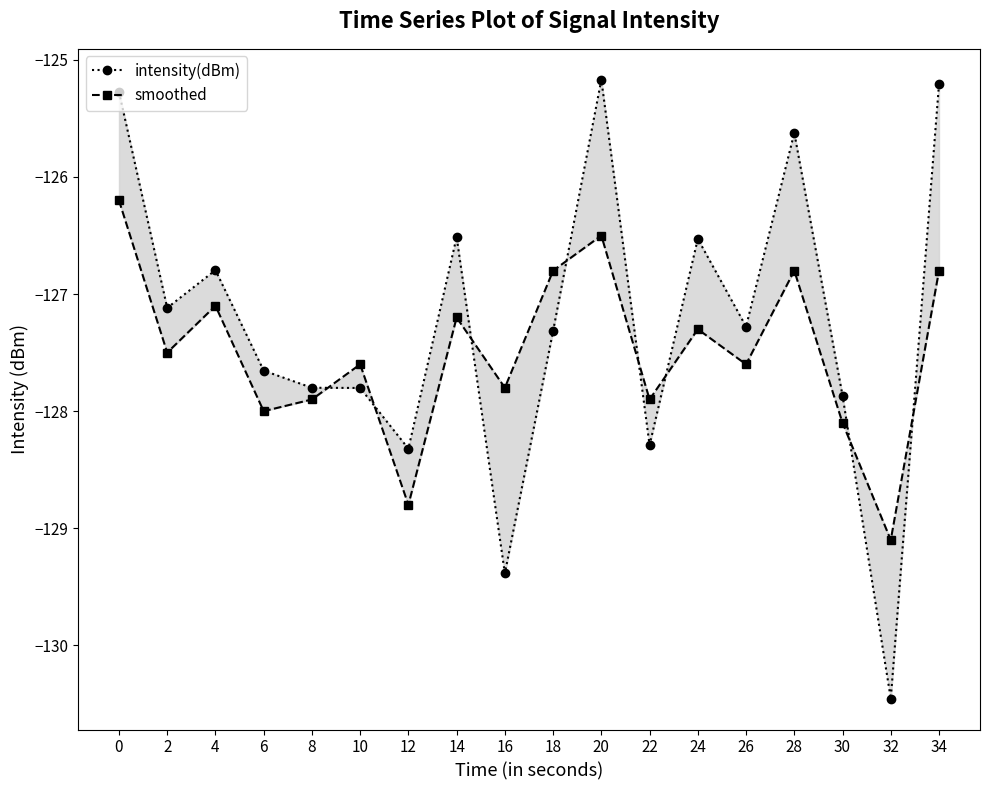

How many lines are shown in the chart?

2